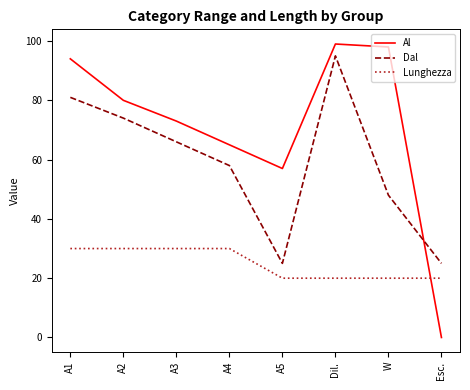

What is the spread (max minus min) of values at Esc.?

25